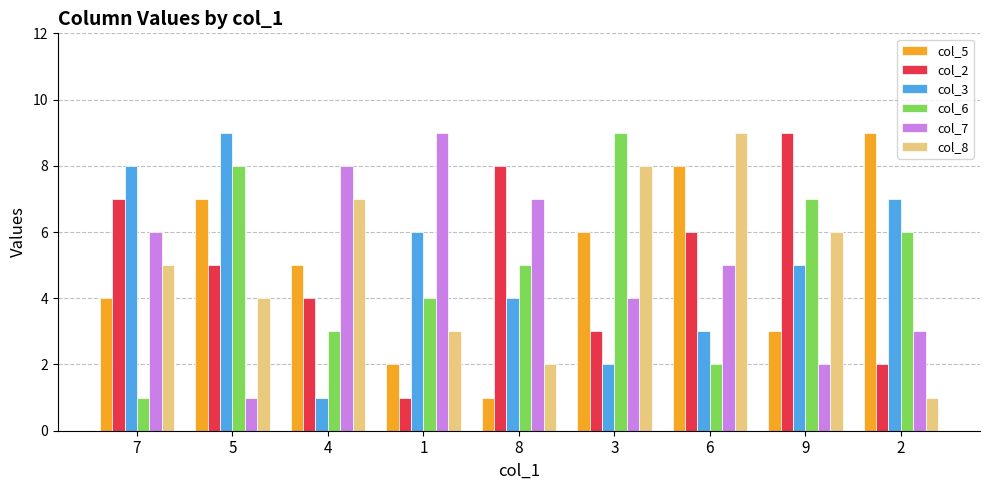

Are the bars horizontal?

No